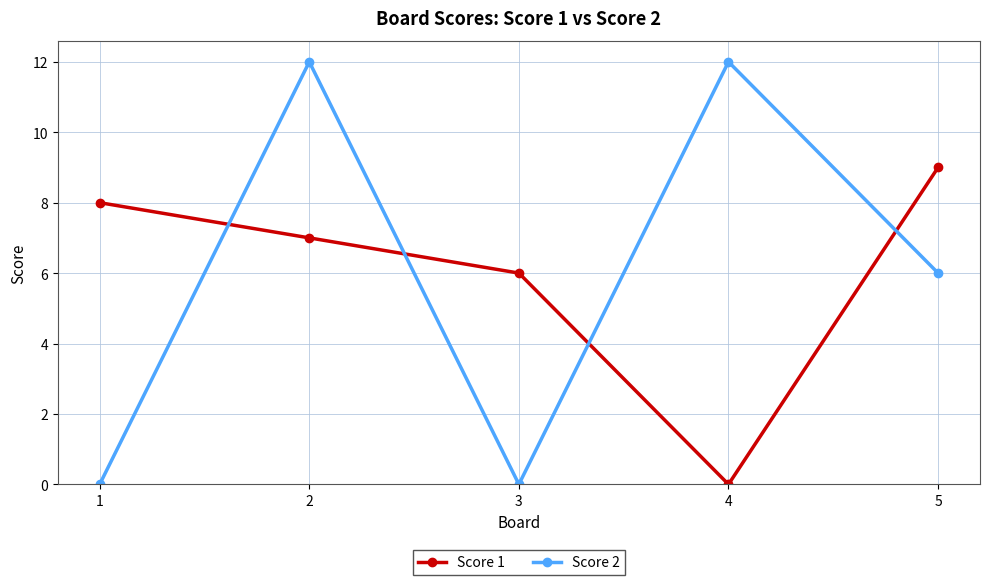

The value of Score 1 at 3 is 4. True or false?

False